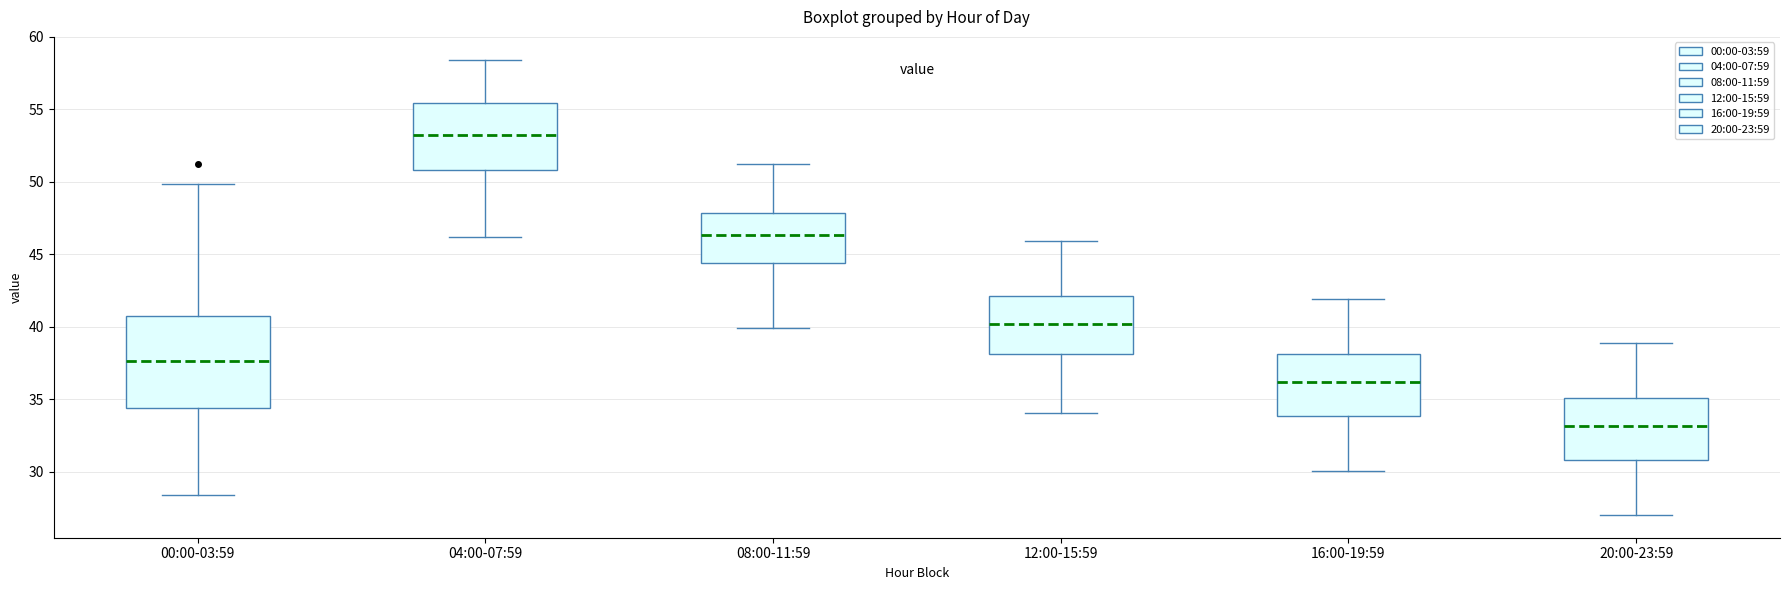

Reading left to right, read every box against the y-axis: the position of its median line, the range the box covers, and the ends of its whiskers. The values are not printed on the chart, so give them approximately, as read against the axis.

00:00-03:59: median 37.5, box 34.5 to 40.5, whiskers 28.5 to 50.0
04:00-07:59: median 53.0, box 51.0 to 55.5, whiskers 46.0 to 58.5
08:00-11:59: median 46.5, box 44.5 to 48.0, whiskers 40.0 to 51.0
12:00-15:59: median 40.0, box 38.0 to 42.0, whiskers 34.0 to 46.0
16:00-19:59: median 36.0, box 34.0 to 38.0, whiskers 30.0 to 42.0
20:00-23:59: median 33.0, box 31.0 to 35.0, whiskers 27.0 to 39.0